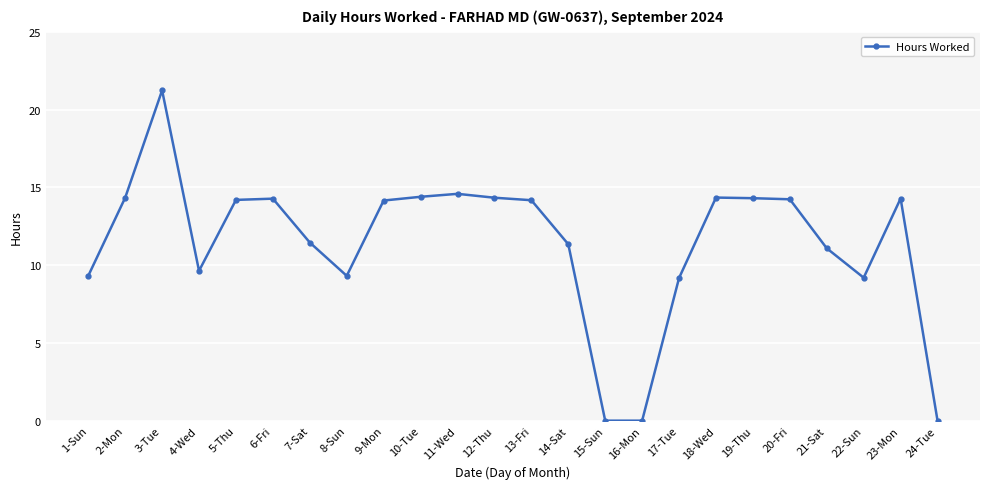

What is the value of the 19th point from the left?

14.3